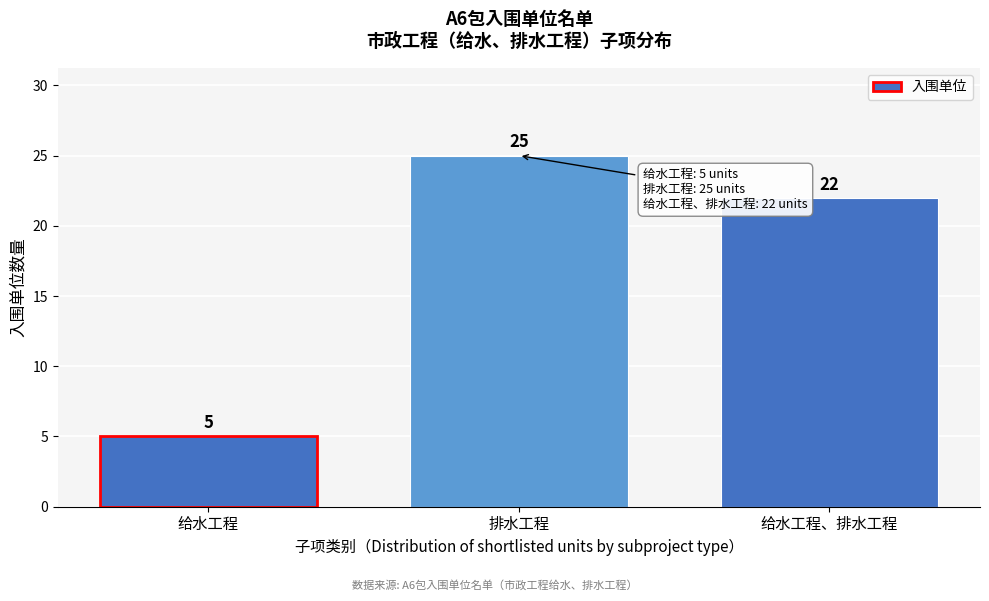

Reading right to left, list all the values displayed in this chart.

给水工程、排水工程=22	排水工程=25	给水工程=5